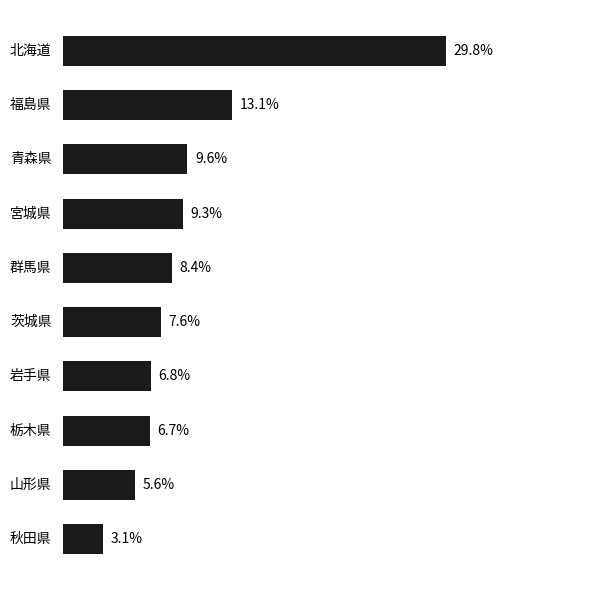

Between 山形県 and 北海道, which is larger?

北海道